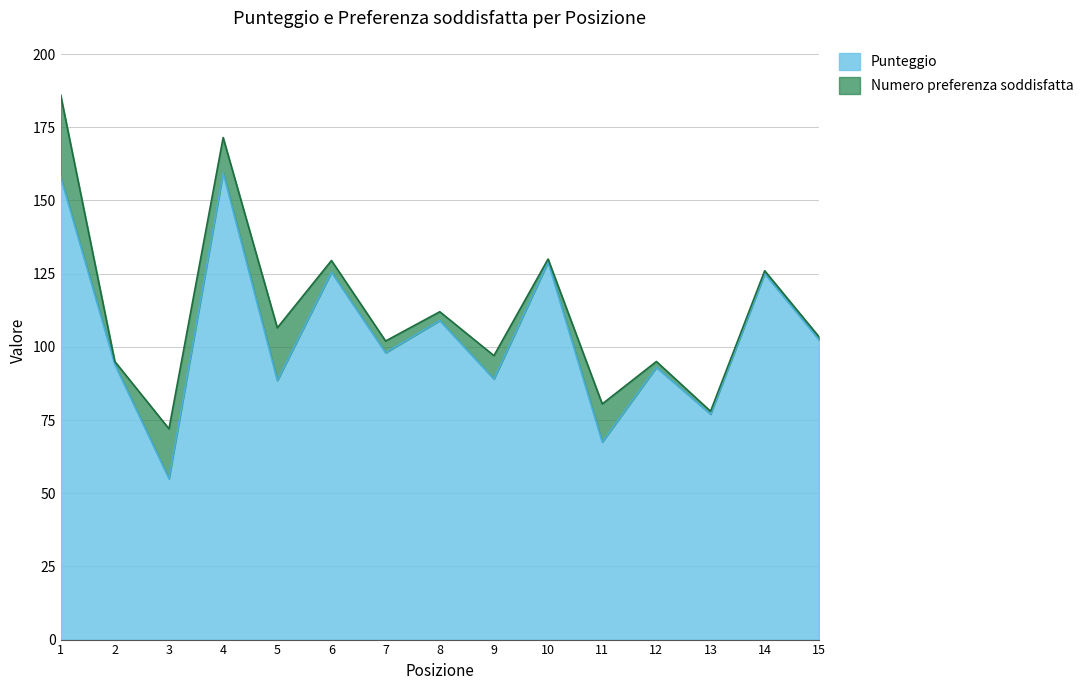

List the labels in order of value, largest first.

4, 1, 10, 6, 14, 8, 15, 7, 2, 12, 9, 5, 13, 11, 3